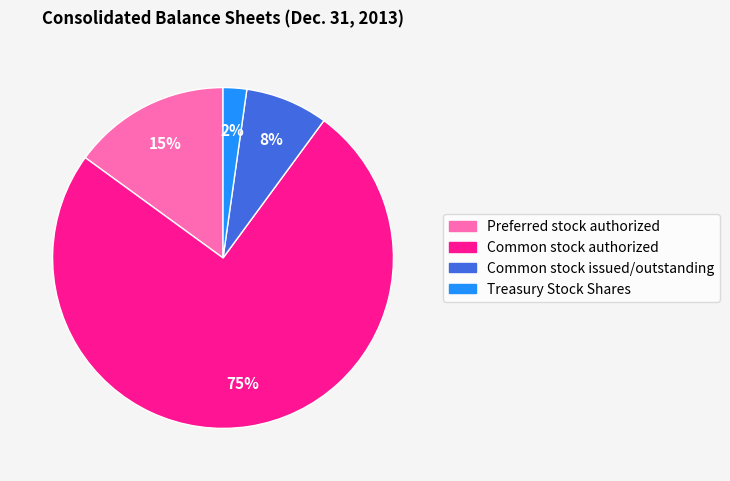

How many segments does this pie chart have?

4